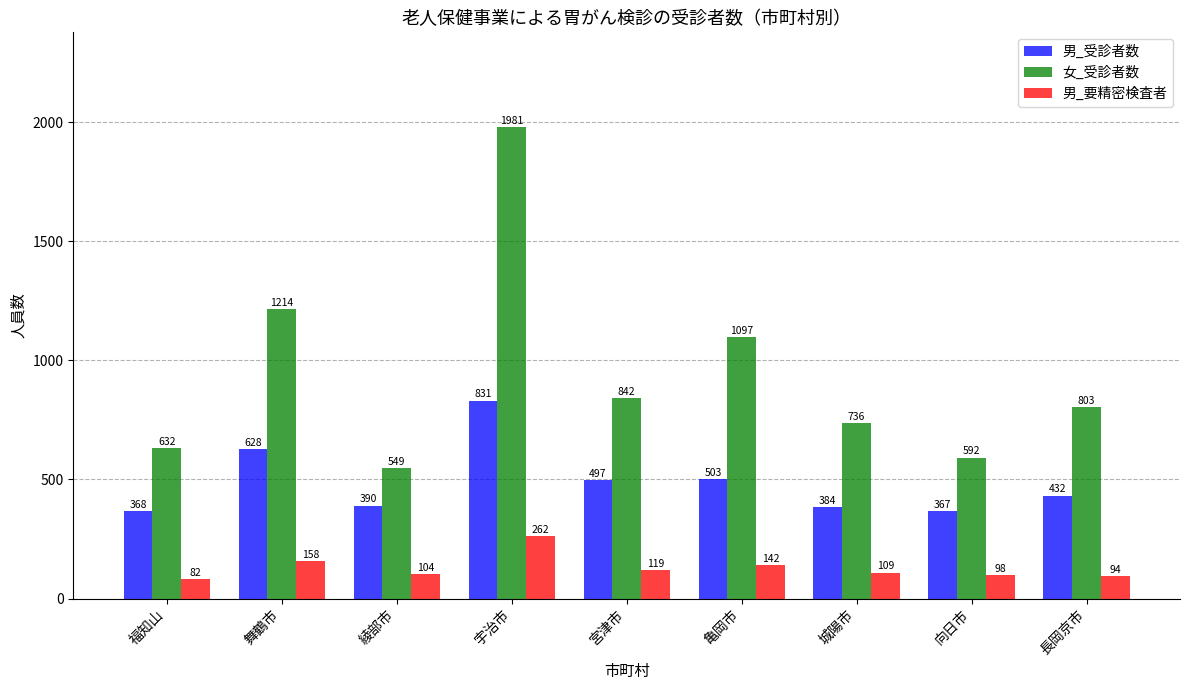

At 長岡京市, list the series in order from largest to smallest.

女_受診者数, 男_受診者数, 男_要精密検査者